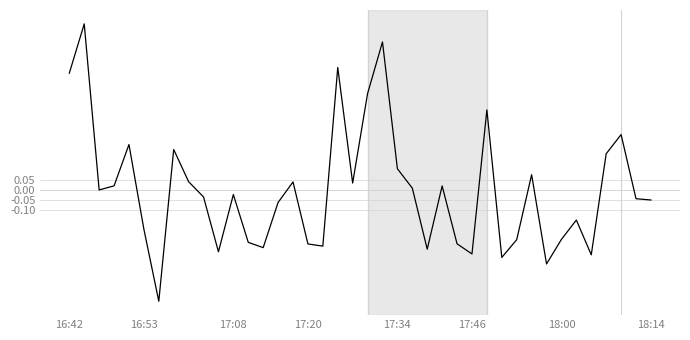

What is the difference between the maximum and minimum values?

1.4